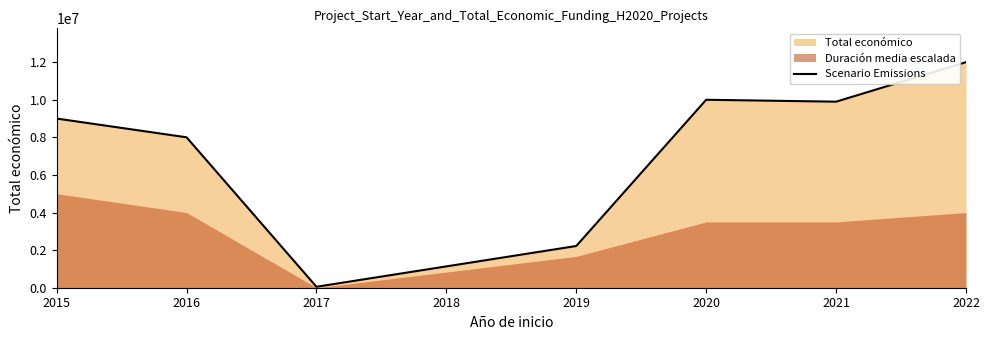

The value of Scenario Emissions at 2020 is 6910523. True or false?

False